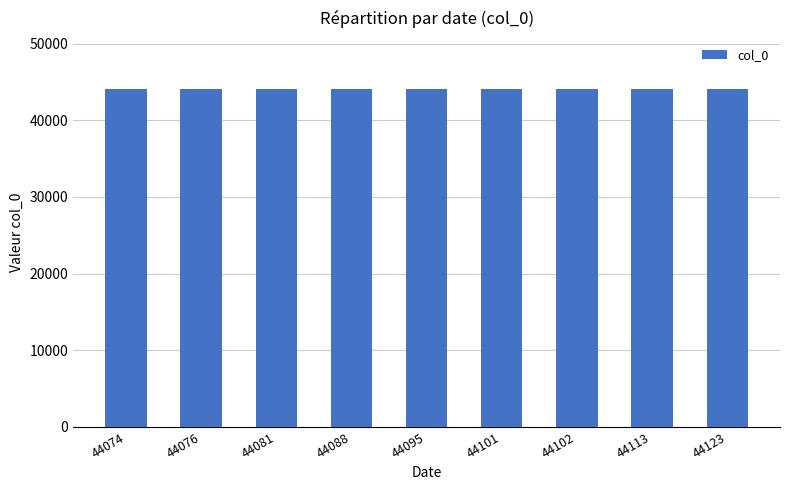

What is the sum of all values?

396853